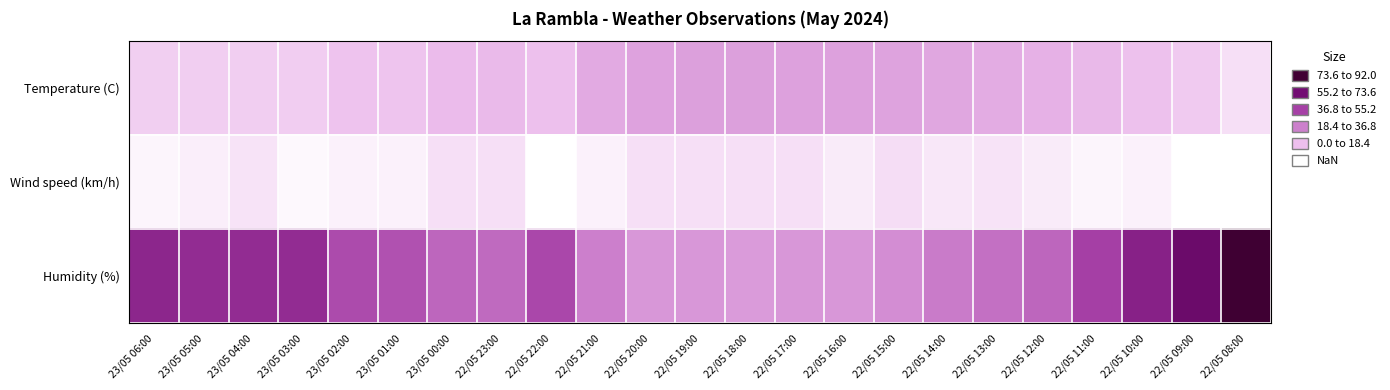

Which has a higher value, 22/05 18:00 or 22/05 13:00?

22/05 18:00